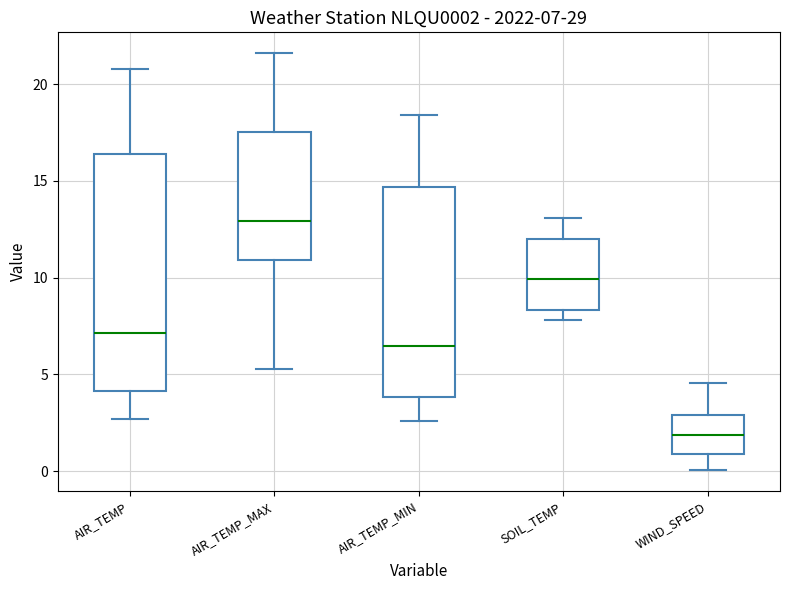

Which box has the highest median line?

AIR_TEMP_MAX